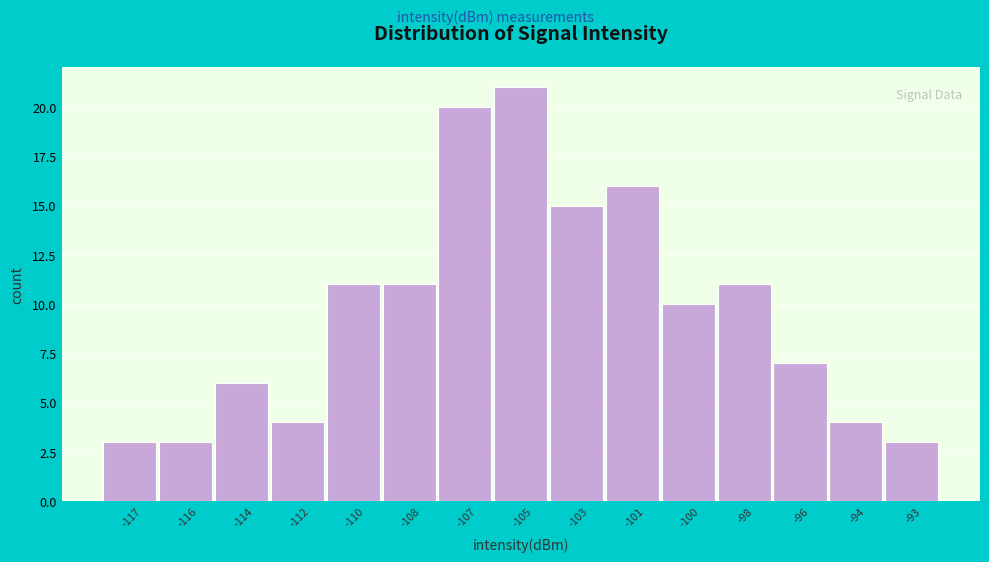

Reading left to right, list all the values displayed in this chart.

-117=3	-116=3	-114=6	-112=4	-110=11	-108=11	-107=20	-105=21	-103=15	-101=16	-100=10	-98=11	-96=7	-94=4	-93=3